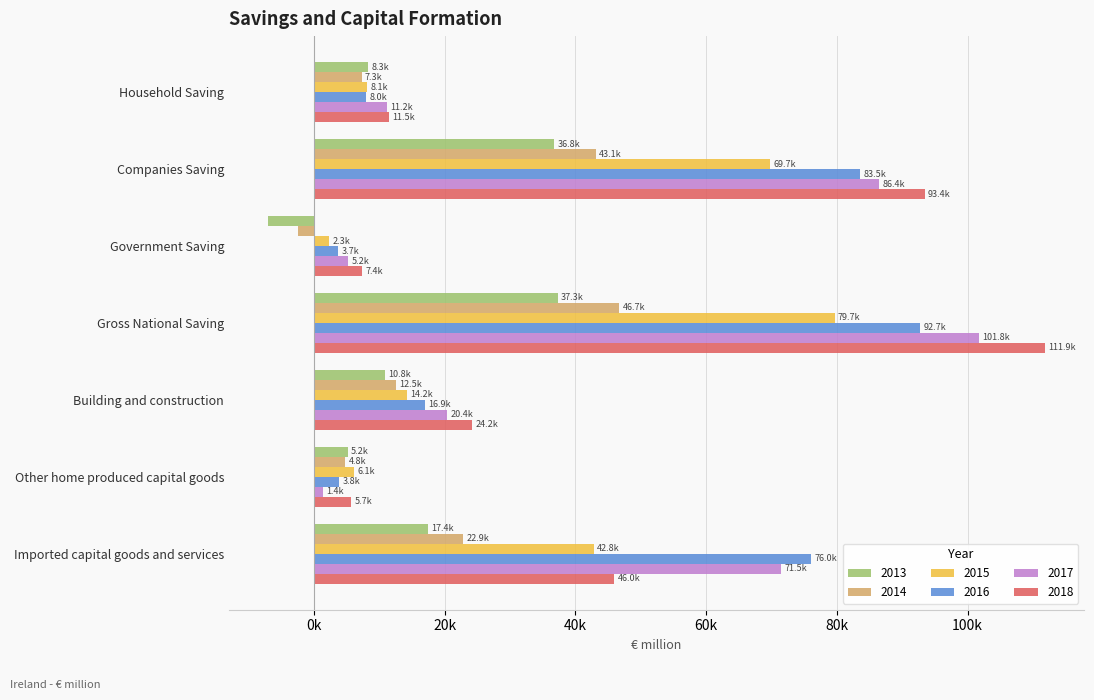

Is it true that 2013 equals 14716.4 at Household Saving?

False